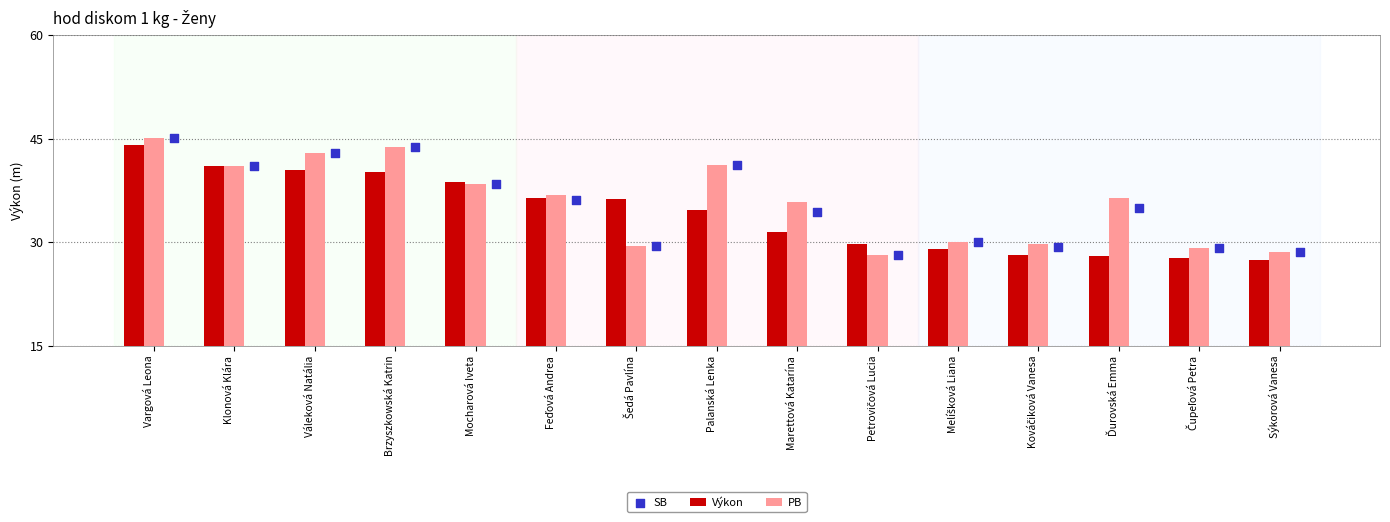

Which series has the largest total across all categories?

PB